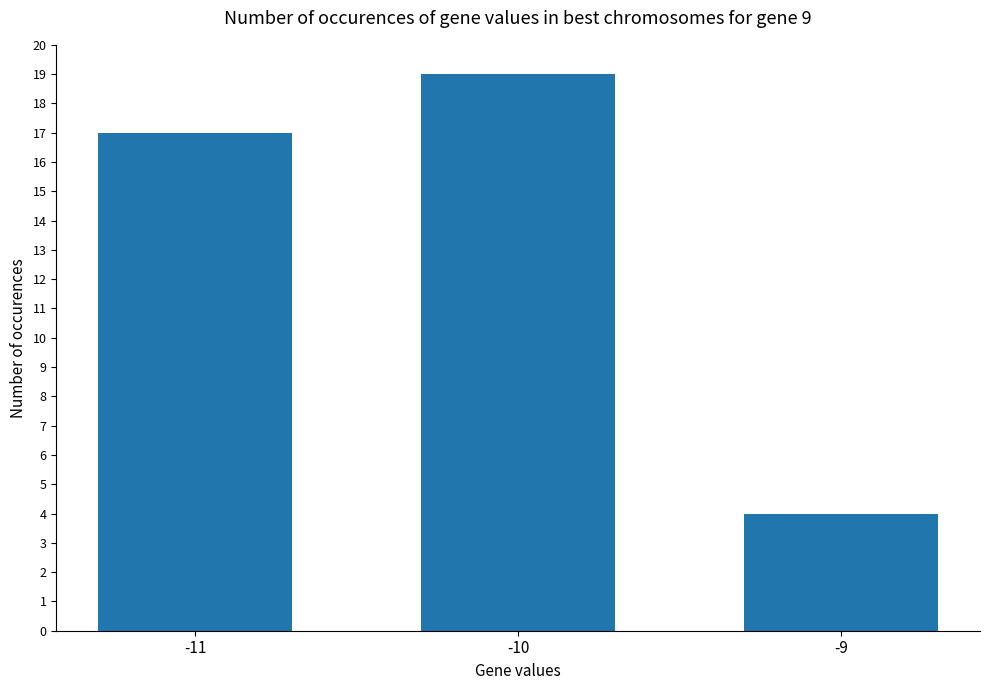

At which category does the chart reach its minimum across all series?

-9